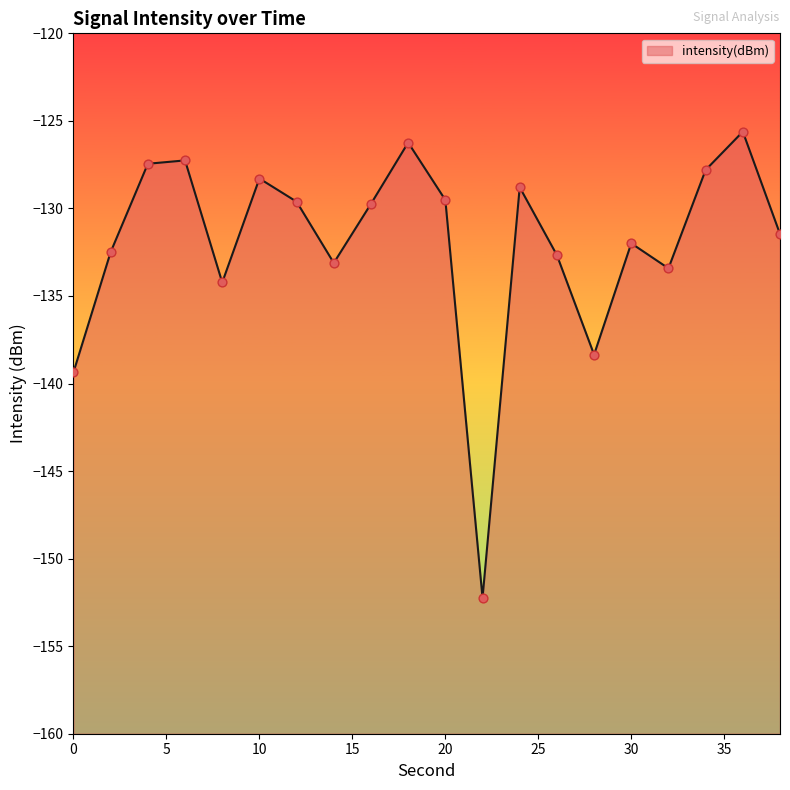

Between 30 and 20, which is larger?

20